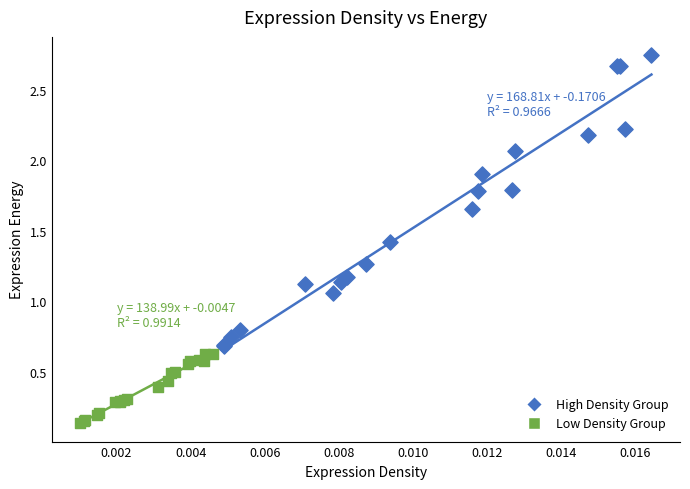

Which series reaches the minimum Y coordinate?

Low Density Group